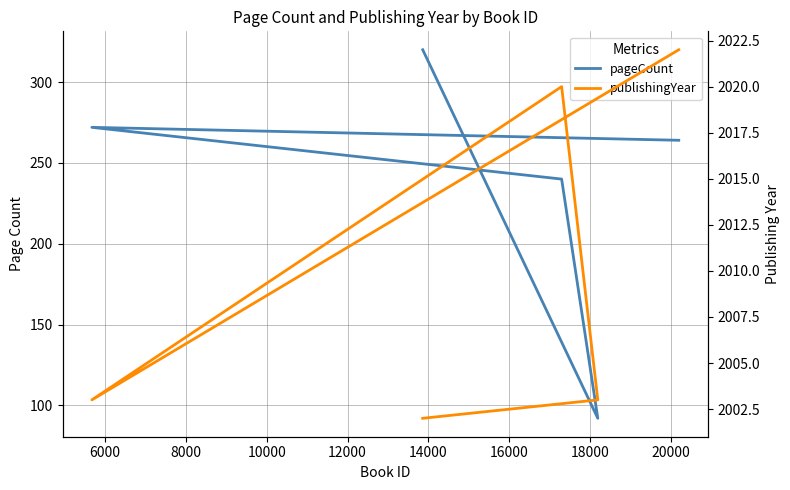

What is the difference between the second highest and minimum values in the pageCount series?

180